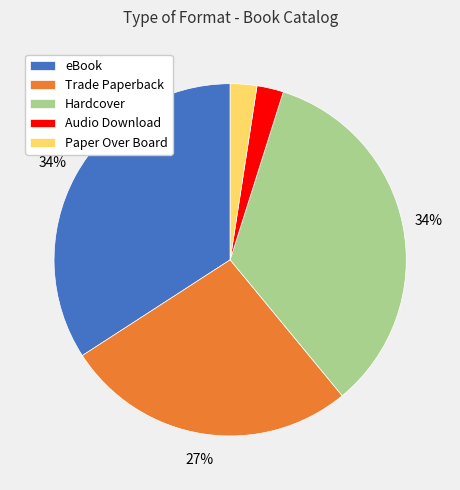

What percentage is the Trade Paperback slice, to the nearest percent?

27%